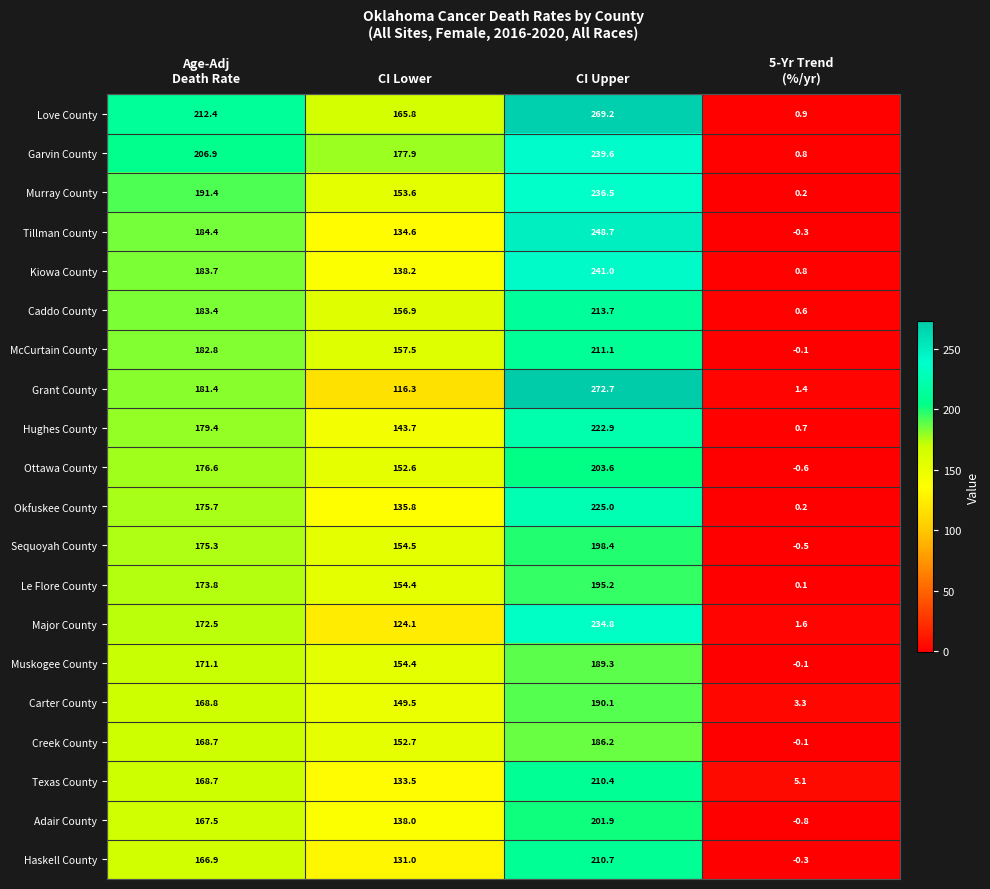

What is the spread (max minus min) of values at CI Lower?

61.6